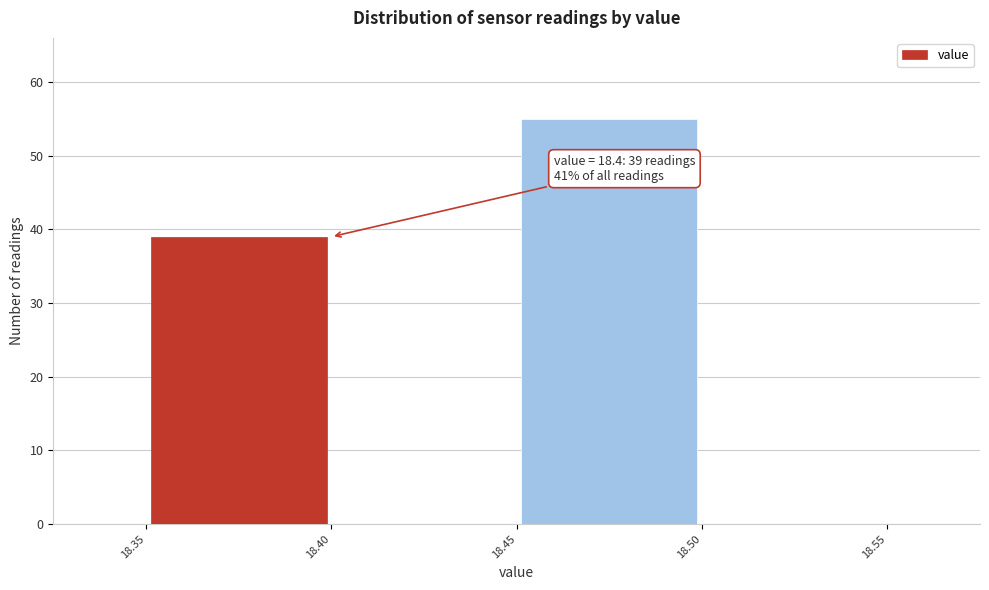

Over which range of the x-axis is the bar tallest?

18.45 to 18.50